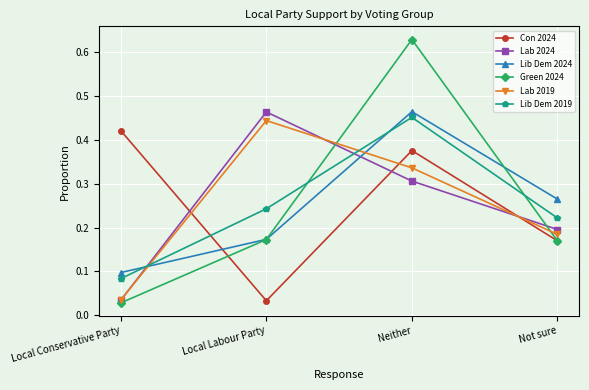

True or false: Con 2024 and Lab 2019 intersect in this chart.

True